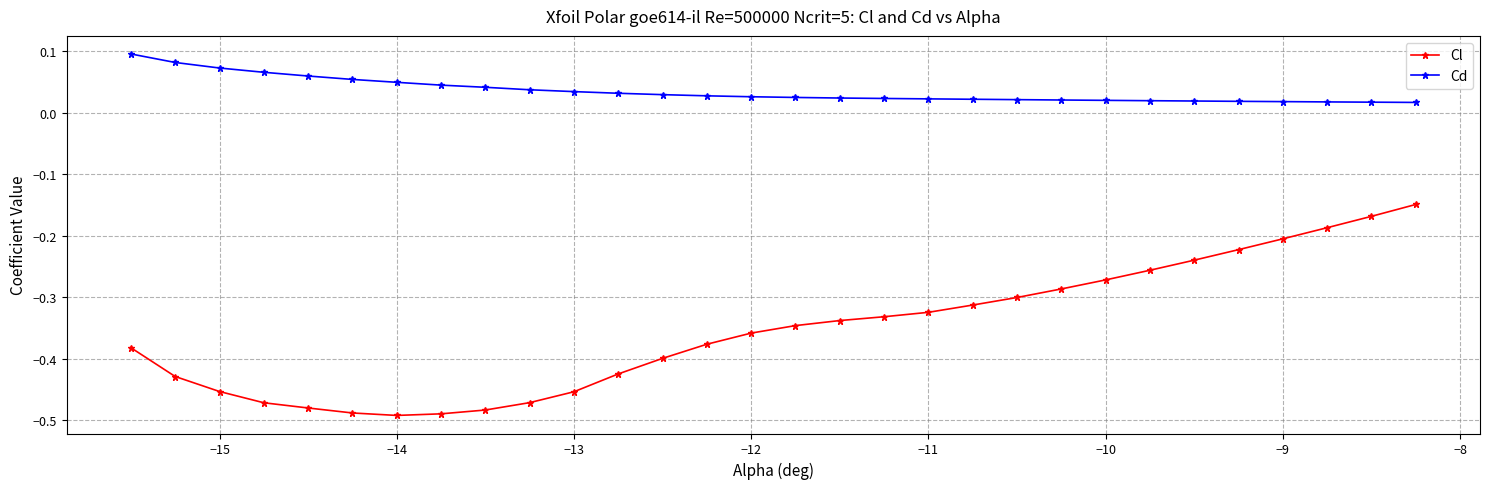

Rank the series by their maximum value, from highest to lowest.

Cd, Cl